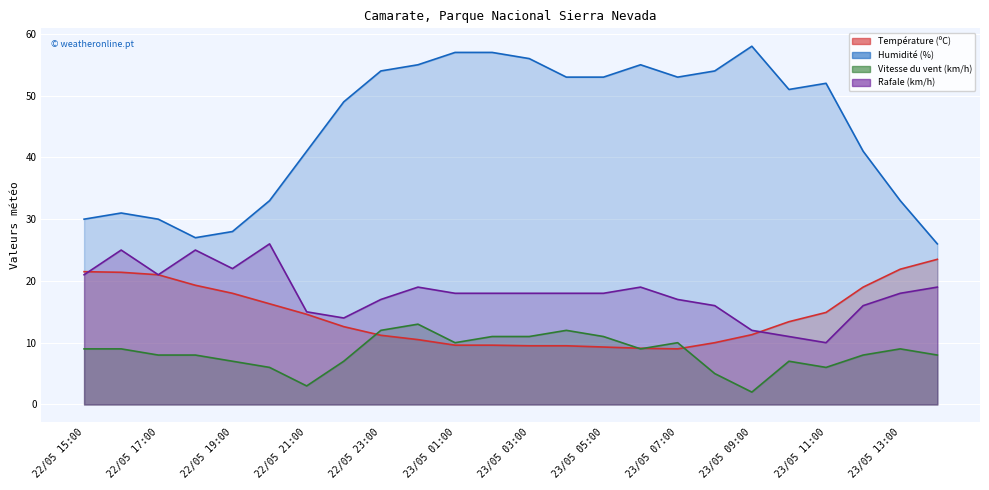

What is the label of the 14th point from the left?

23/05 04:00